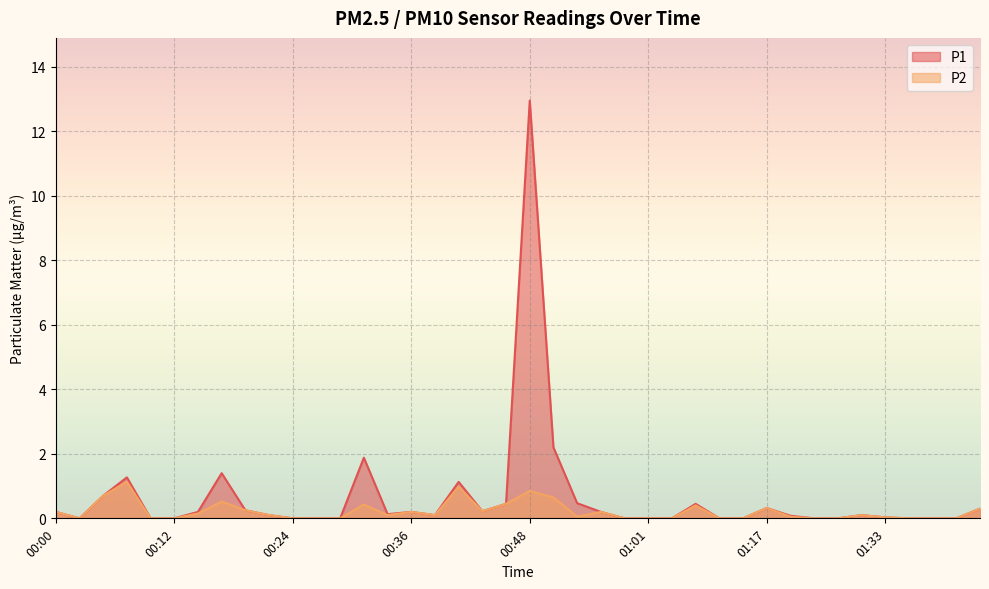

How many data points does each series have?

40